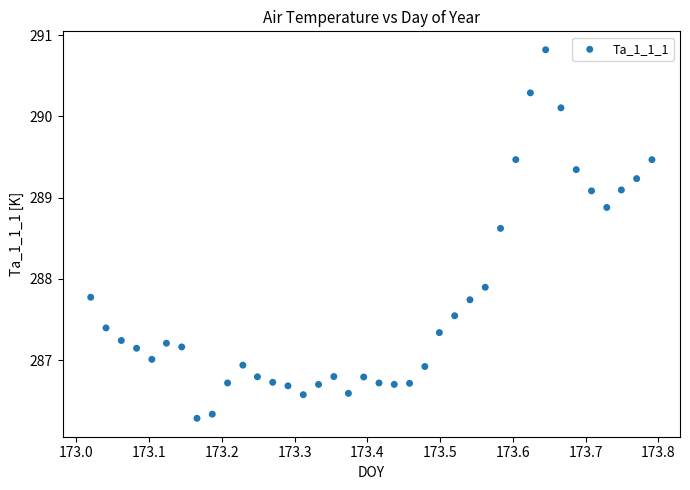

What is the range of Y values (max minus min)?

4.5